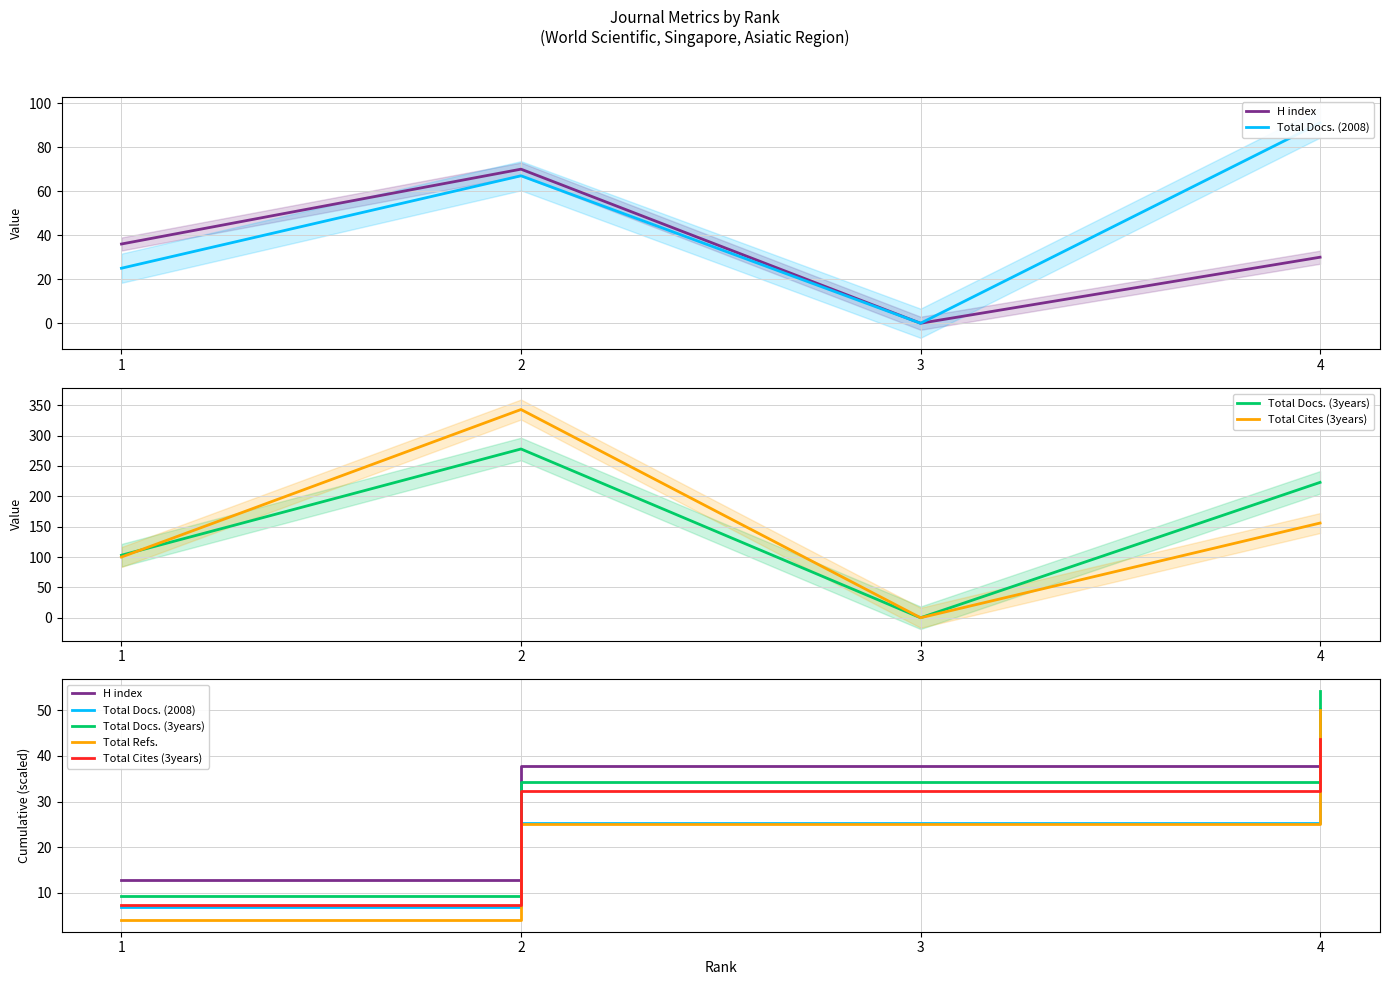

Reading left to right, list all the values displayed in this chart.

H index: 1=12.9	2=37.9	3=37.9	4=48.6
Total Docs. (2008): 1=6.9	2=25.3	3=25.3	4=50.3
Total Docs. (3years): 1=9.3	2=34.3	3=34.3	4=54.3
Total Cites (3years): 1=7.3	2=32.3	3=32.3	4=43.7
Total Refs.: 1=4.0	2=25.0	3=25.0	4=50.0